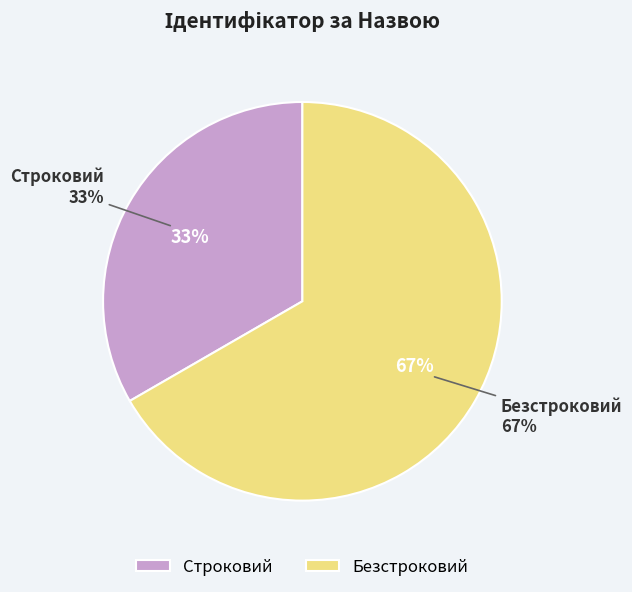

True or false: Строковий accounts for 33% of the total.

True